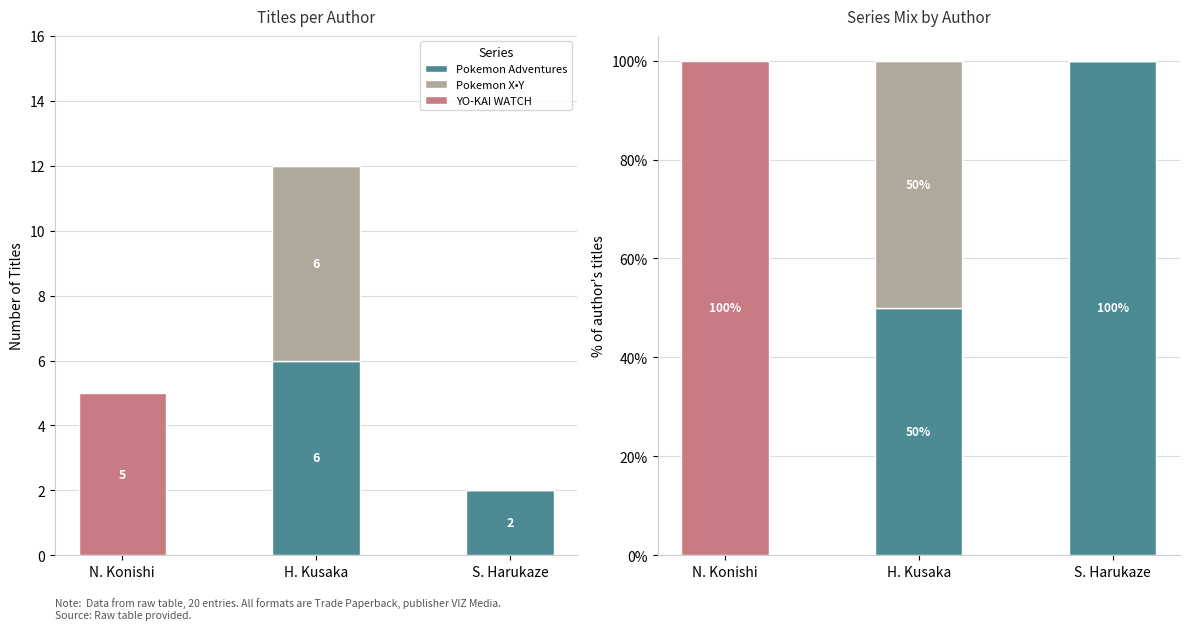

What are all the series names shown in the legend?

Pokemon Adventures, Pokemon X•Y, YO-KAI WATCH